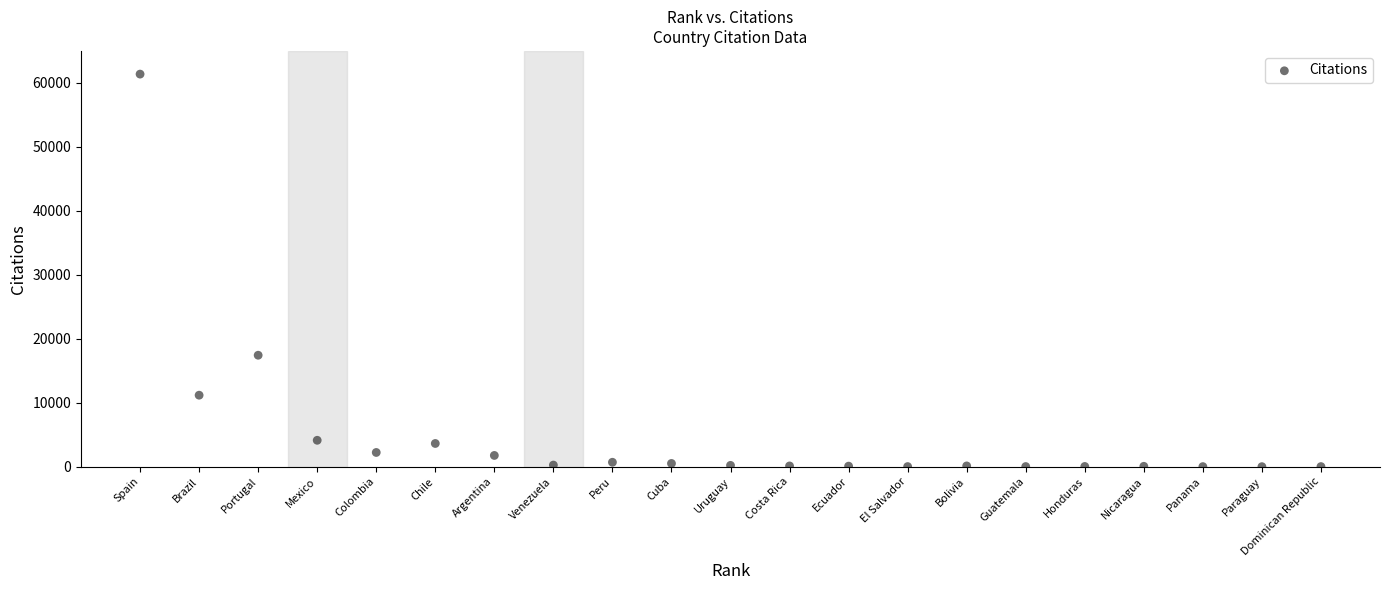

What Y value in the scatter plot is closest to 30689?

17423